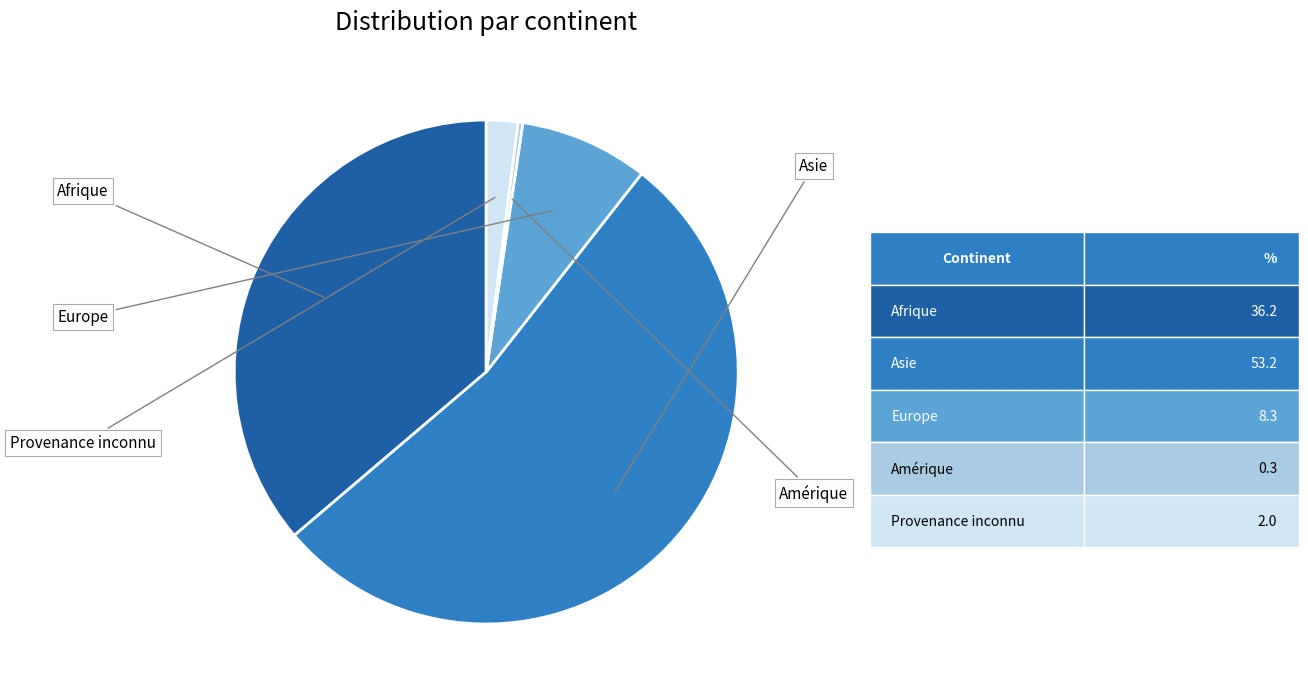

True or false: Afrique accounts for 41% of the total.

False